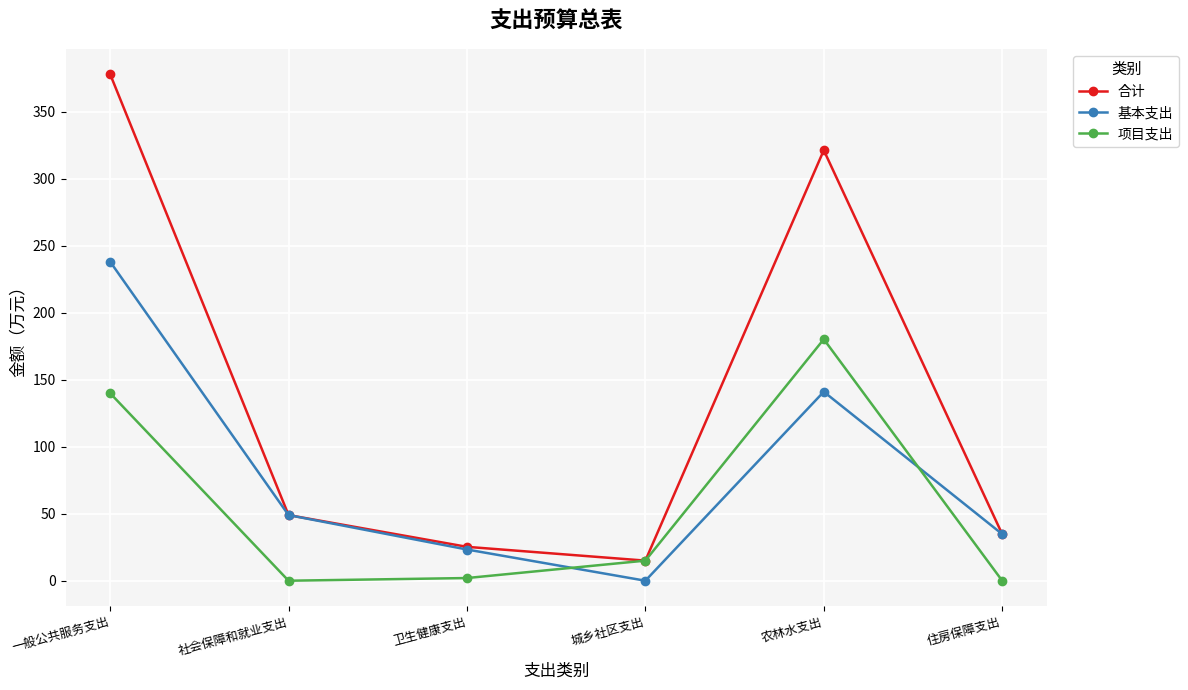

What is the value of the 项目支出 point at the 1st from the left?

140.0